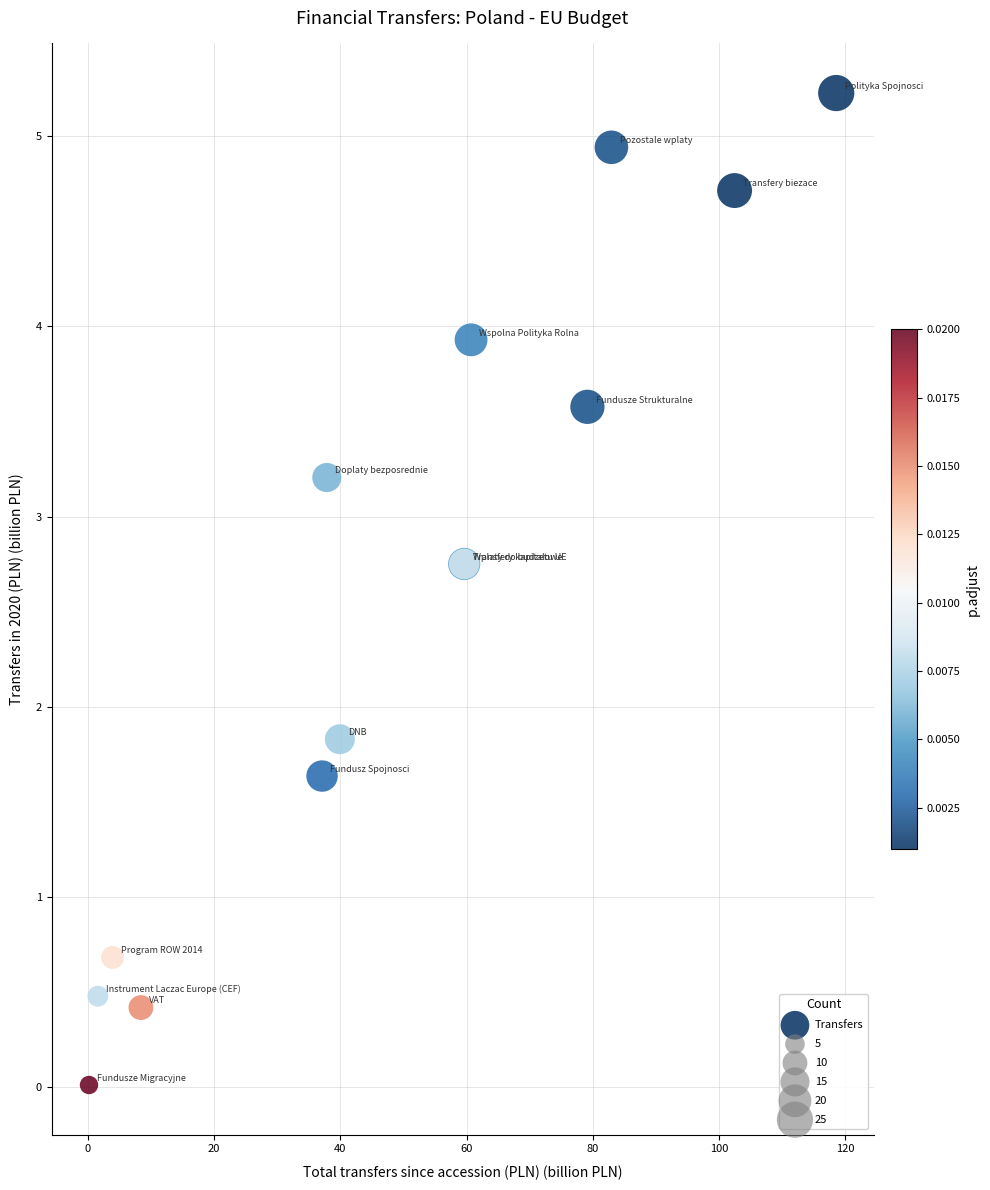

What Y value in the scatter plot is closest to 2?

1.8